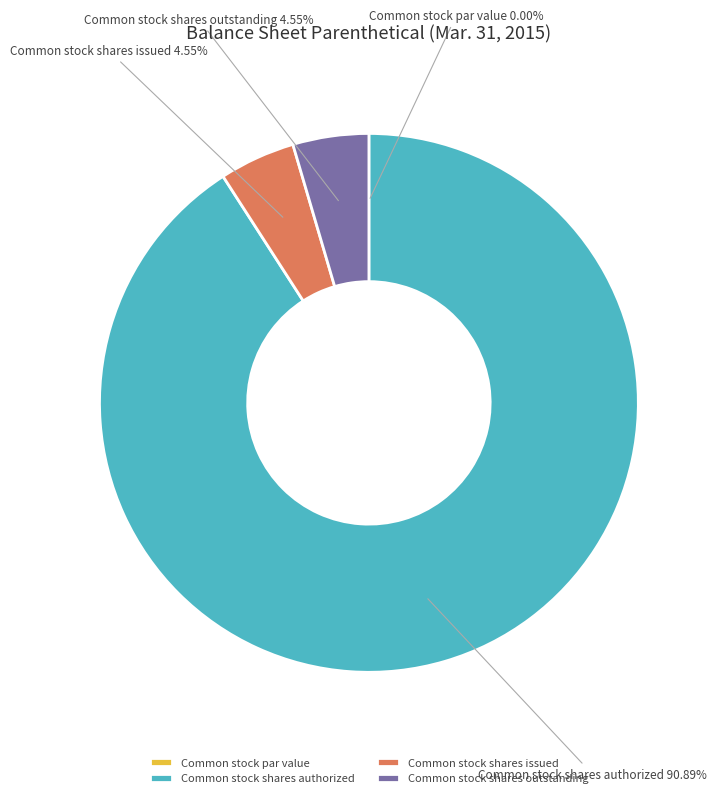

Does Common stock shares outstanding account for over 50% of the chart?

No